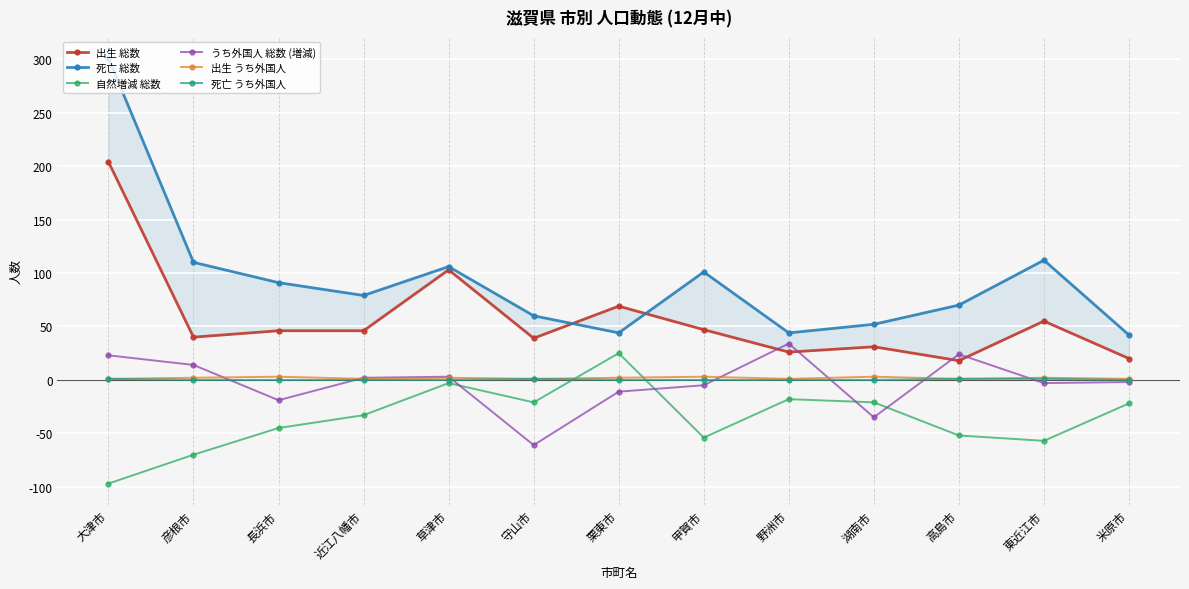

What is the difference between the highest and lowest values at 米原市?

64